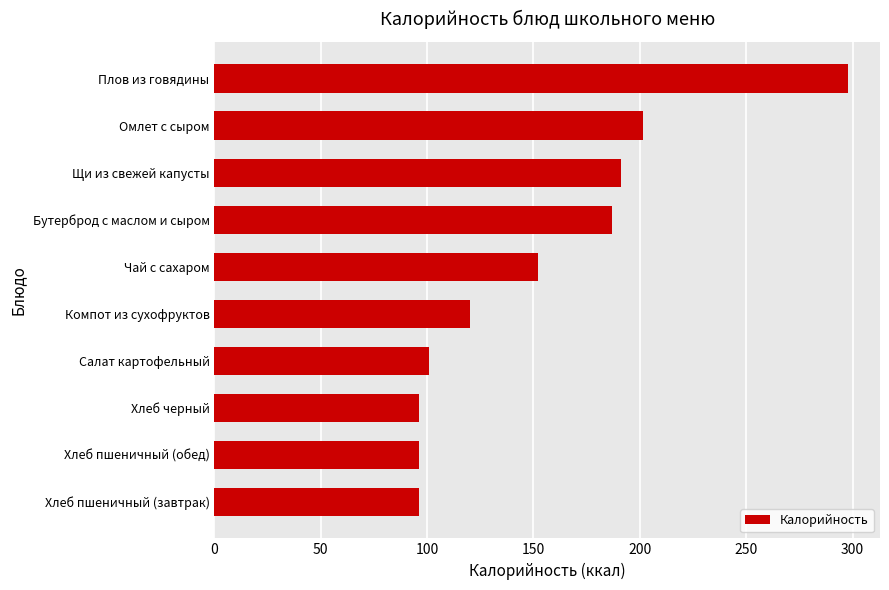

Which has a higher value, Хлеб пшеничный (завтрак) or Омлет с сыром?

Омлет с сыром